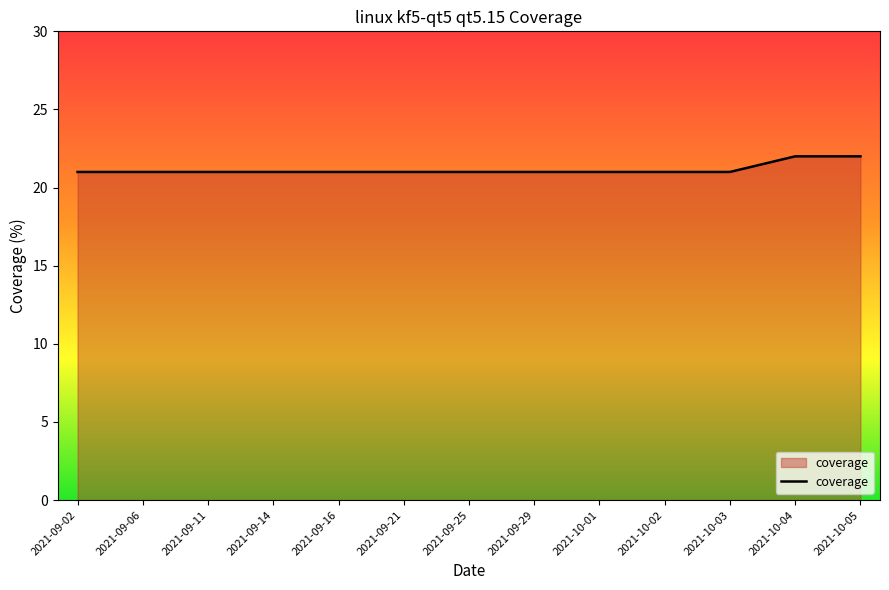

What is the difference between the maximum and minimum values?

1